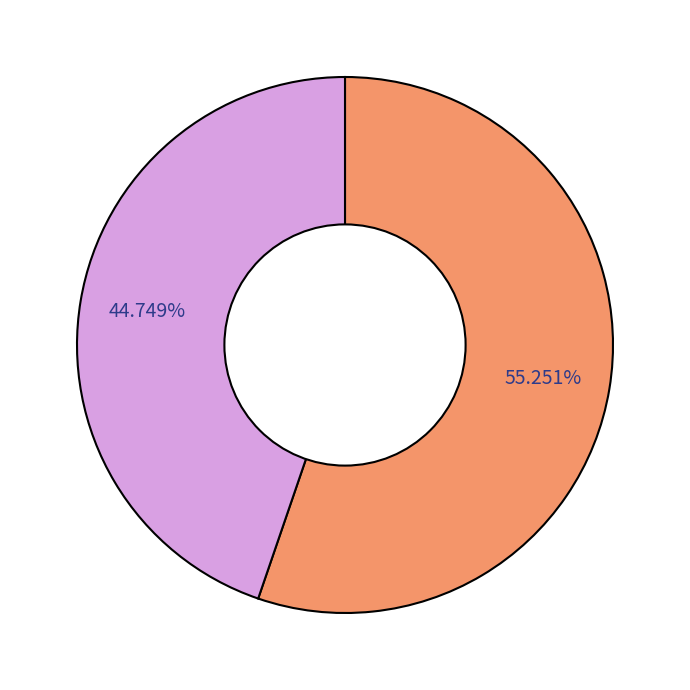

How many segments does this pie chart have?

2